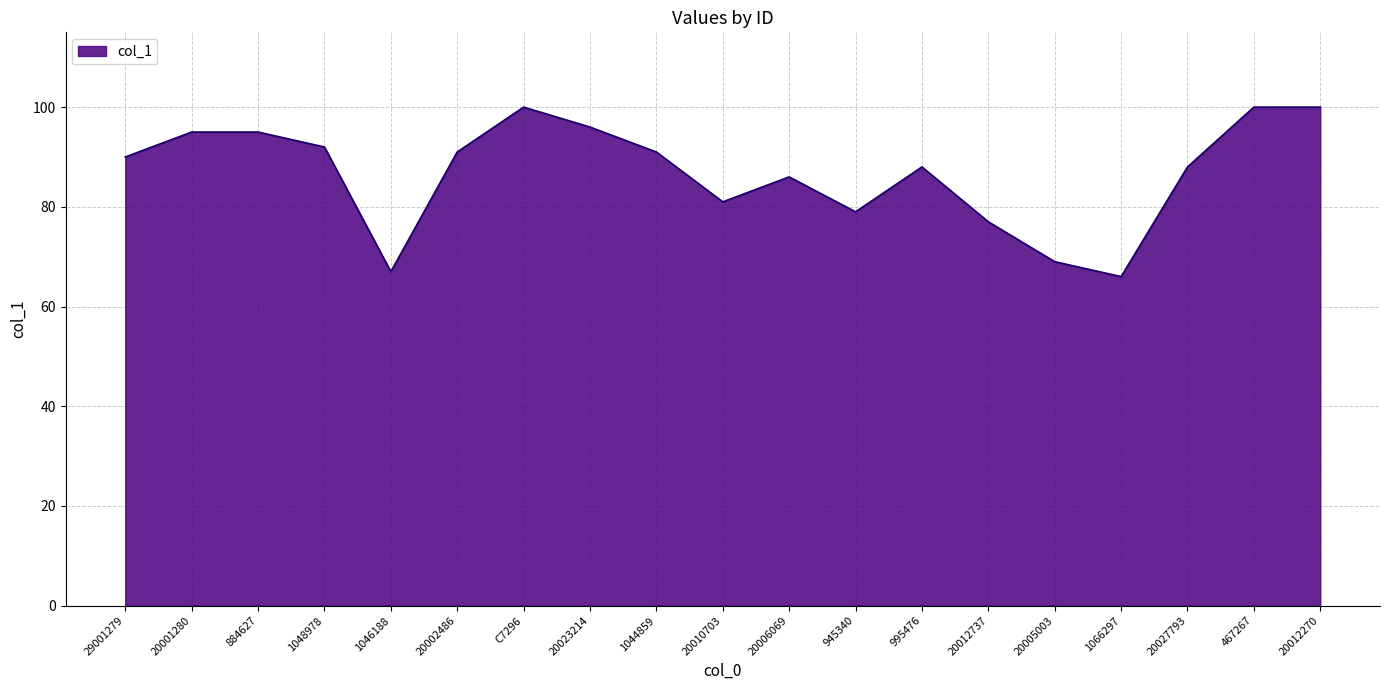

Which has a higher value, 20023214 or 20006069?

20023214